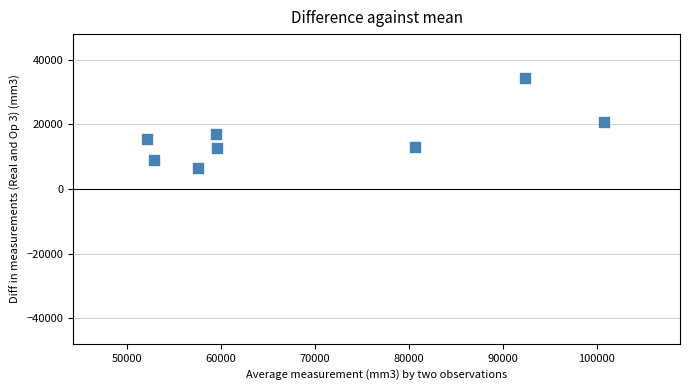

What is the average Y value?

16098